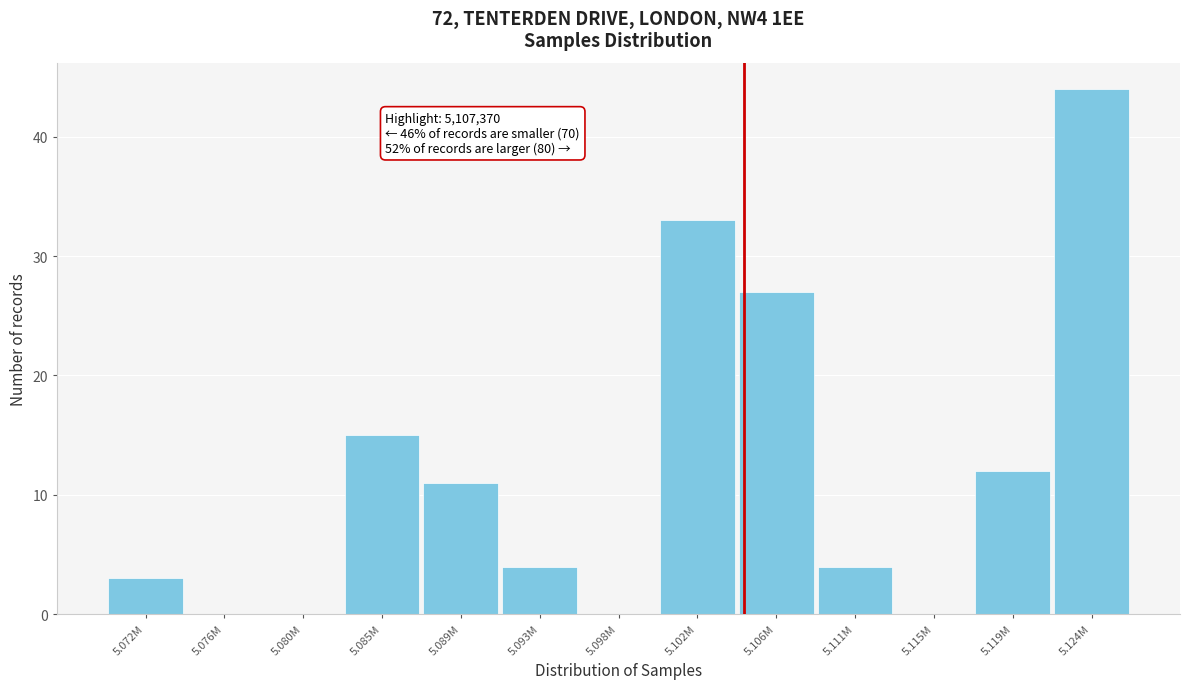

Reading left to right, extract all data points from this chart.

5.072M=3	5.076M=0	5.080M=0	5.085M=15	5.089M=11	5.093M=4	5.098M=0	5.102M=33	5.106M=27	5.111M=4	5.115M=0	5.119M=12	5.124M=44